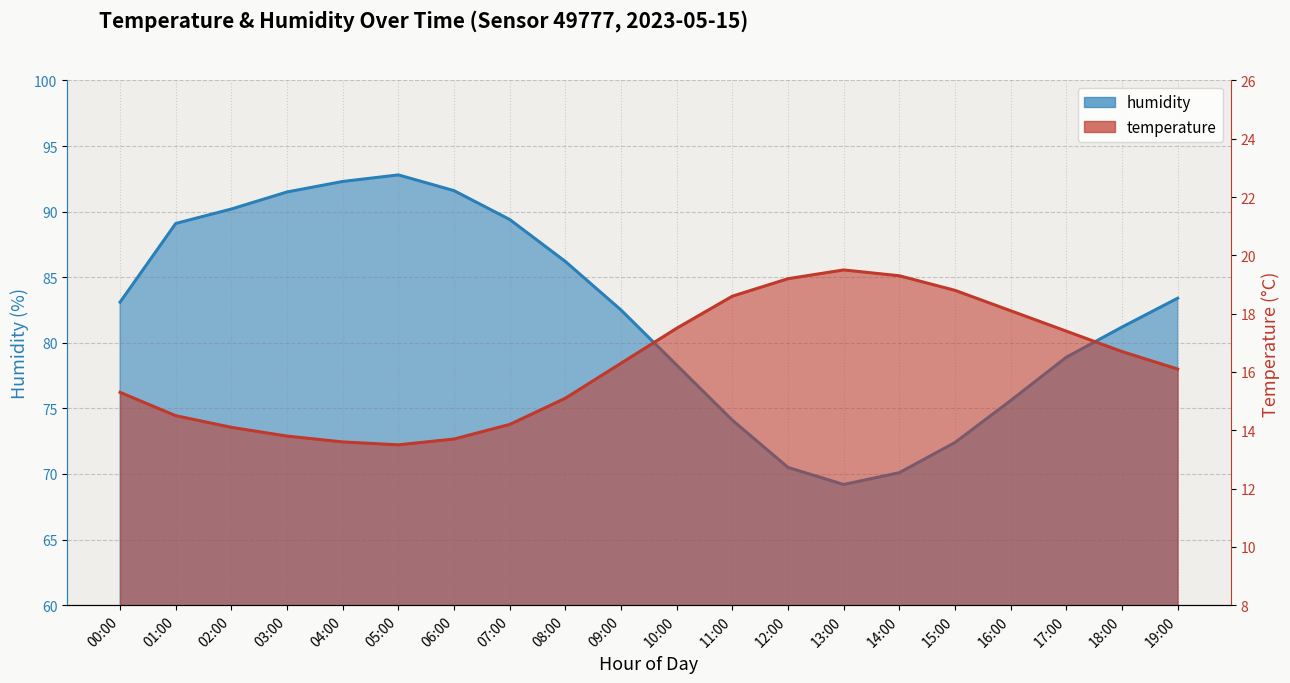

The humidity series shows 72.4 at 15:00. True or false?

True